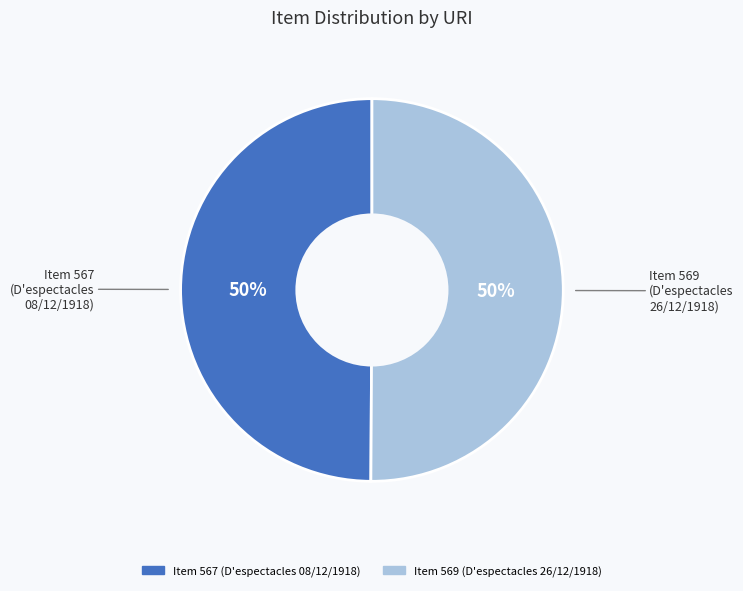

True or false: Item 567 (D'espectacles 08/12/1918) accounts for 50% of the total.

True